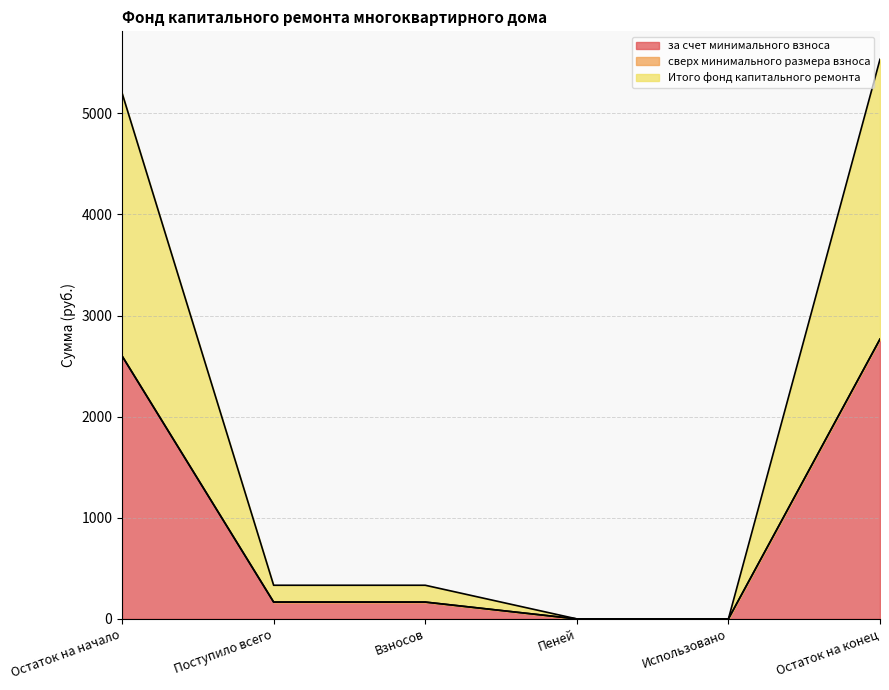

Does the chart have visible grid lines?

Yes